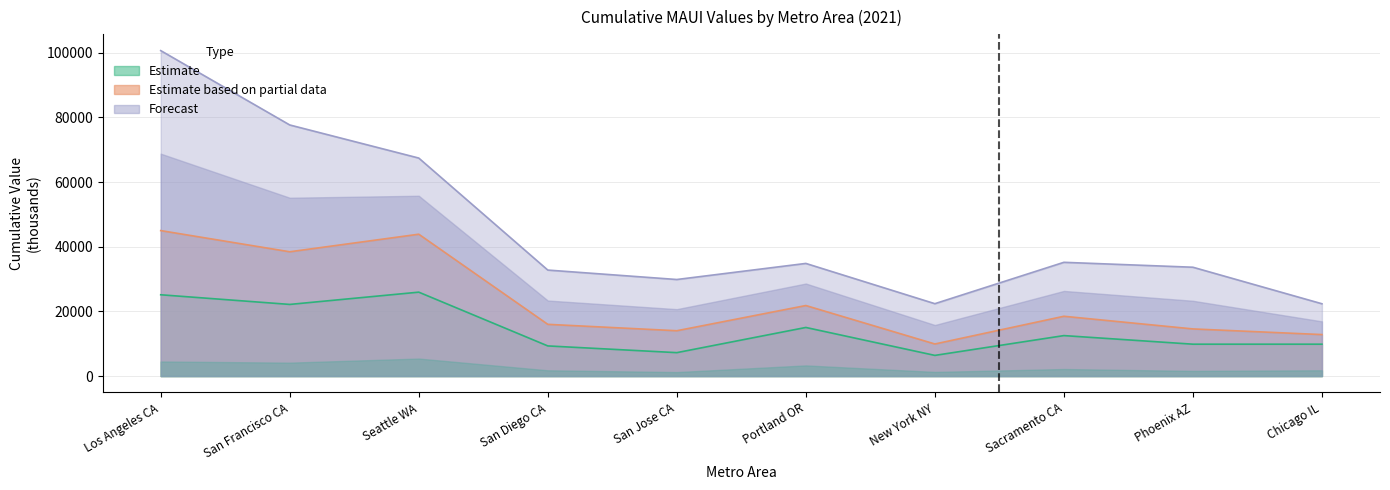

At how many categories does at least one series exceed 83402?

1